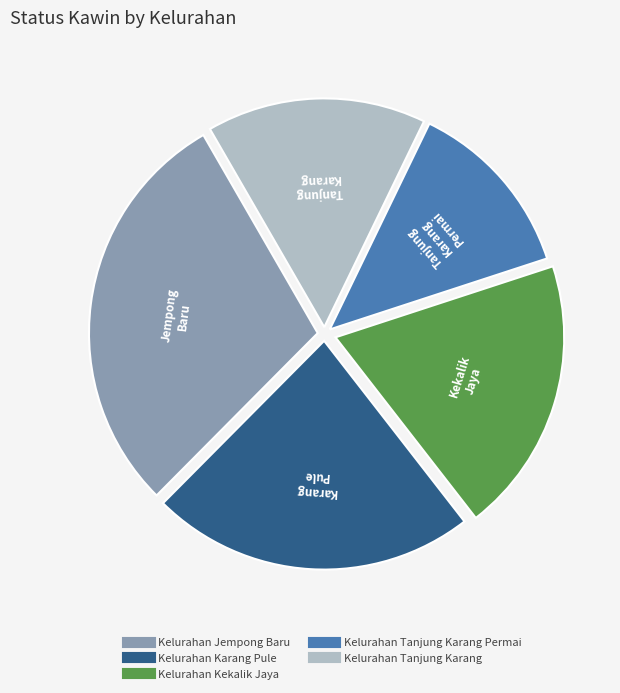

Does any single category account for the majority?

No